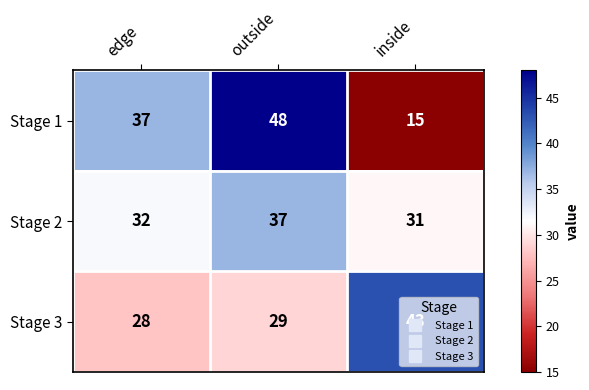

What value does the Stage 2 series have at outside?

37